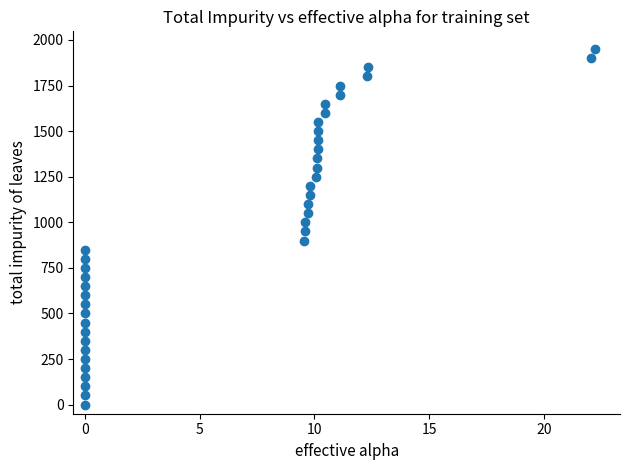

What is the range of Y values (max minus min)?

1950